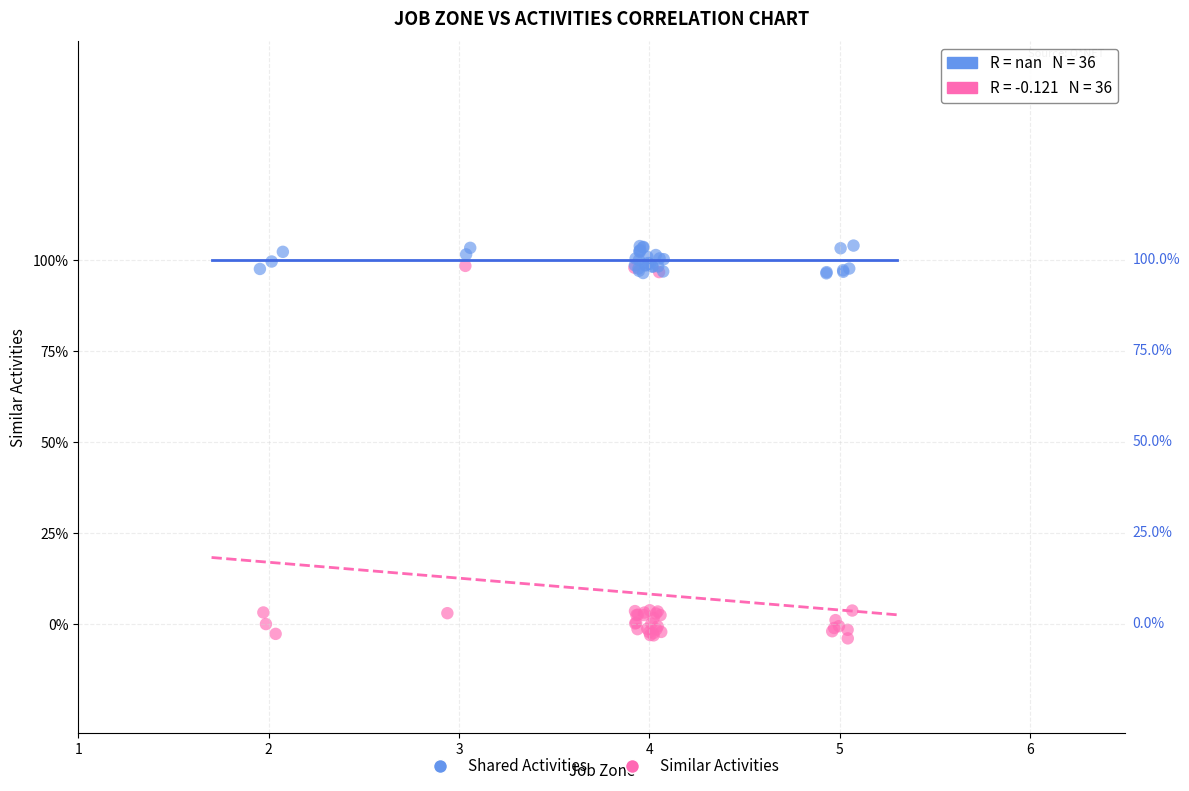

What are all the series names shown in the legend?

Shared Activities, Similar Activities